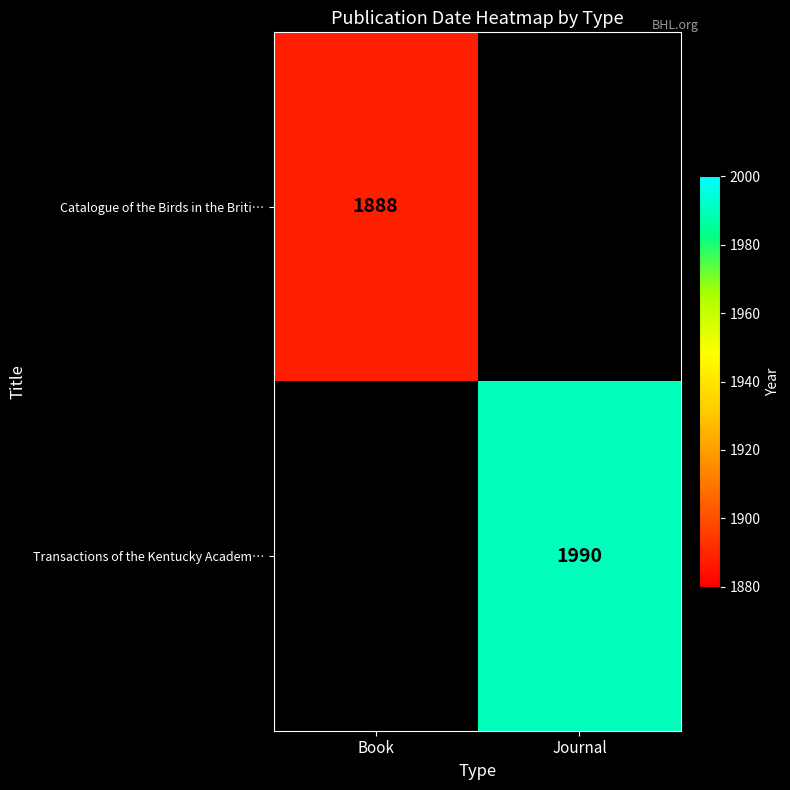

The value of Catalogue of the Birds in the Briti… at Book is 757. True or false?

False